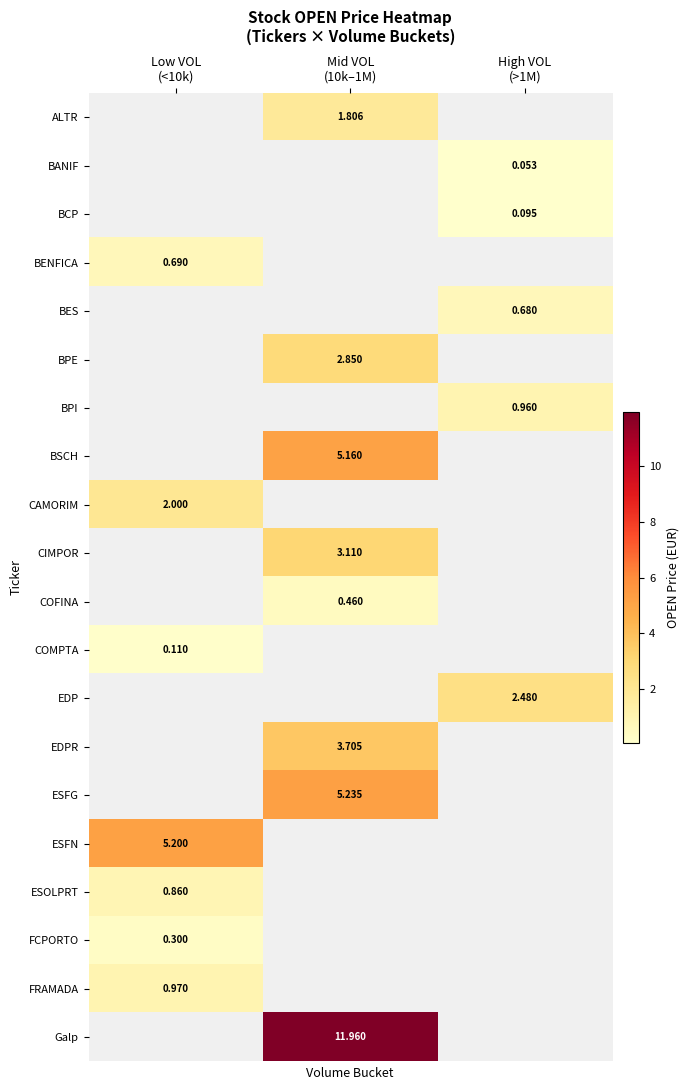

What is the maximum value shown in the chart?

12.0